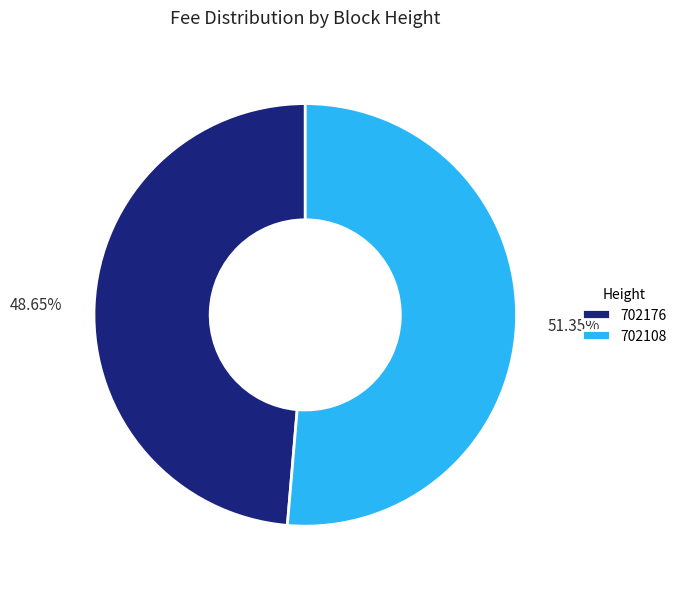

To the nearest percent, what portion does 702108 represent?

51%